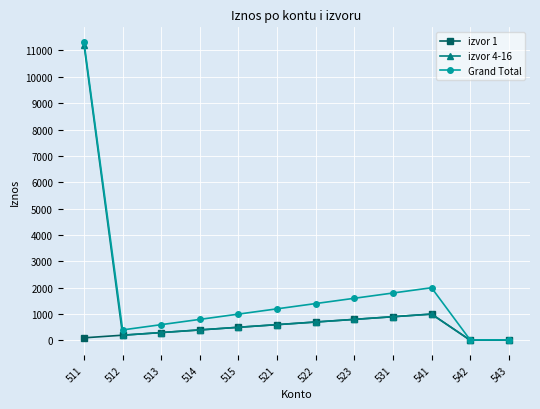

At which category does izvor 1 reach its first local peak?

541